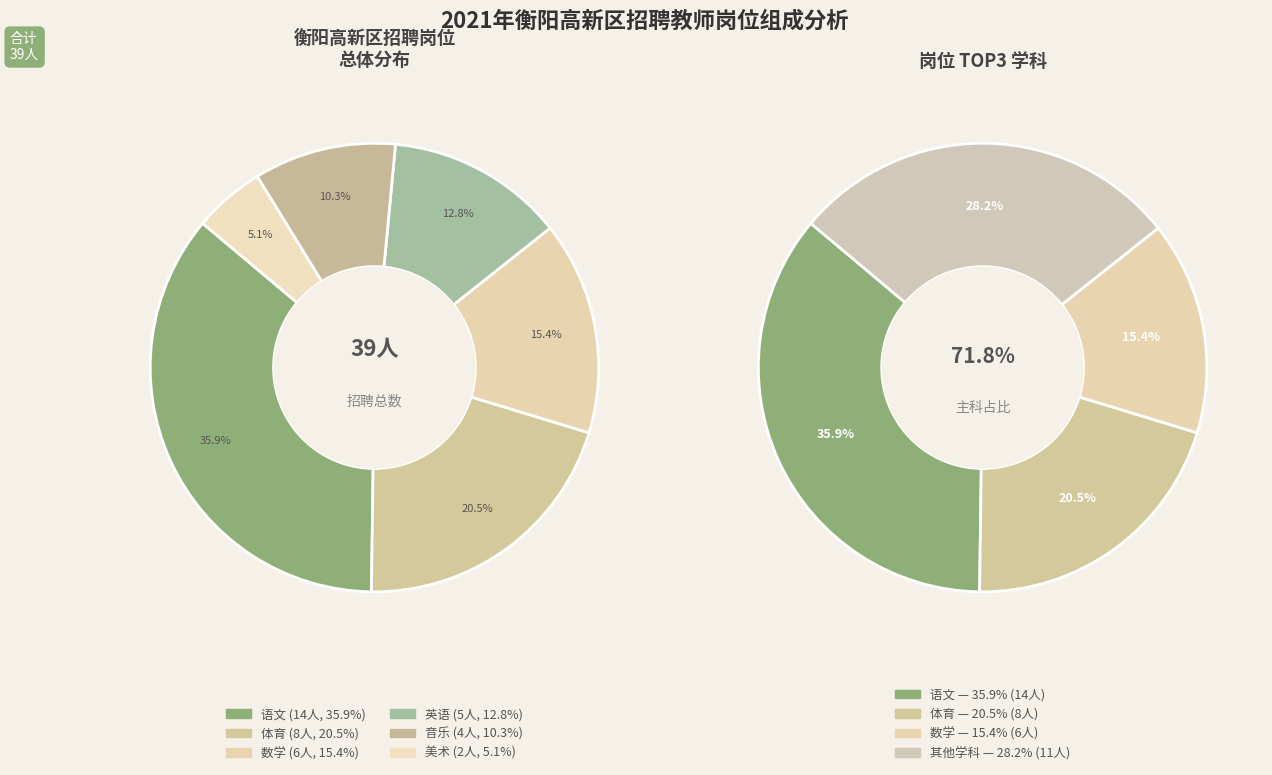

Does 音乐 account for over 50% of the chart?

No